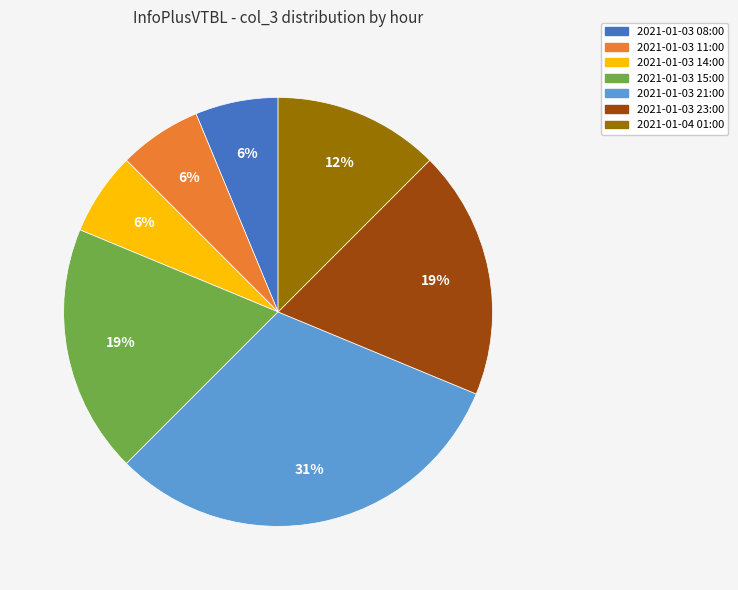

Which slice is the largest?

2021-01-03 21:00